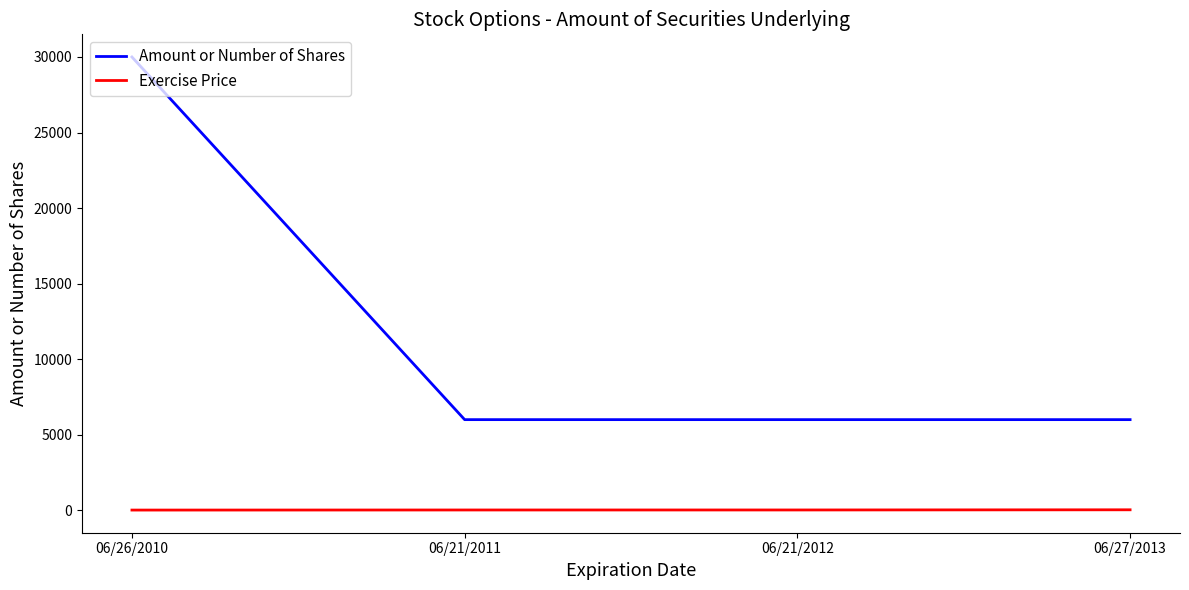

What is the total value across all series at 06/21/2011?

6020.6